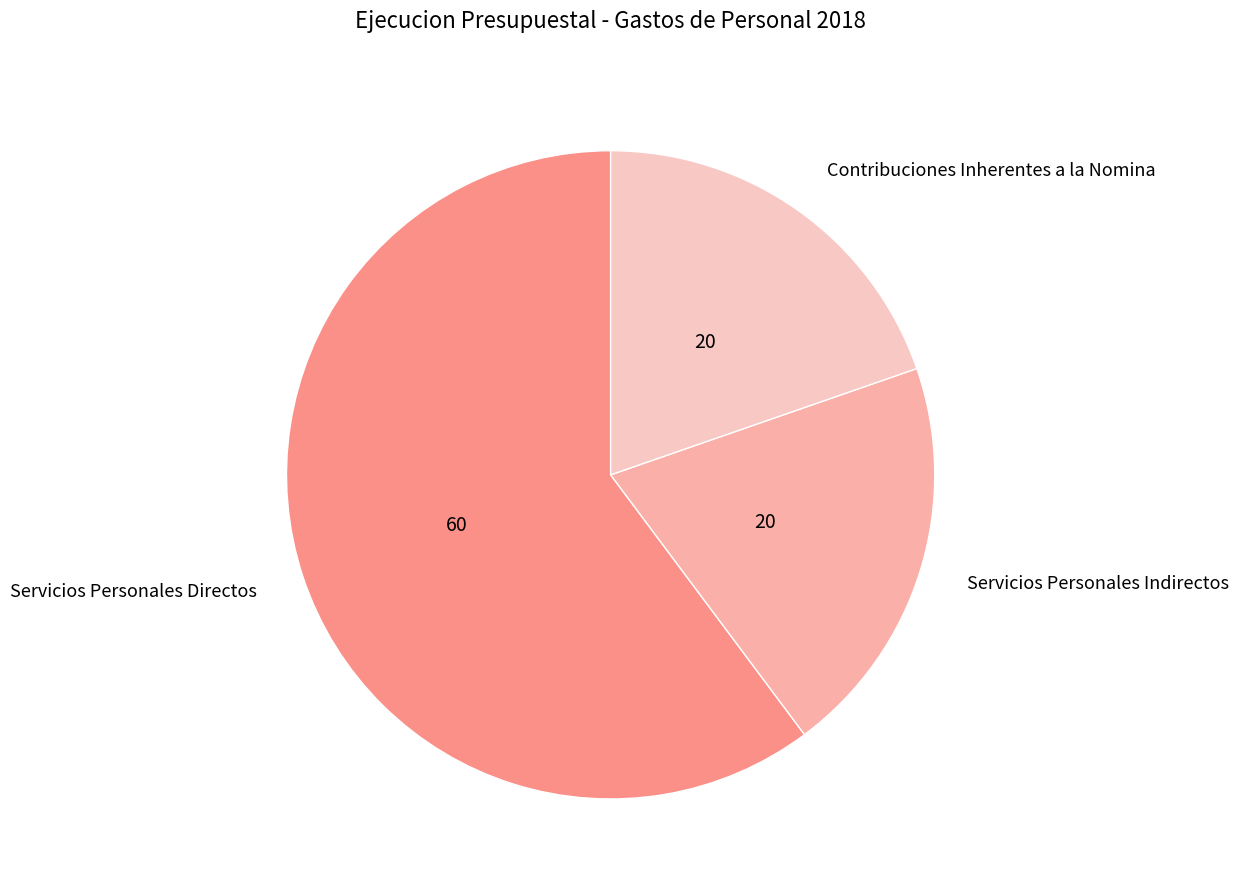

Which slice is the largest?

Servicios Personales Directos